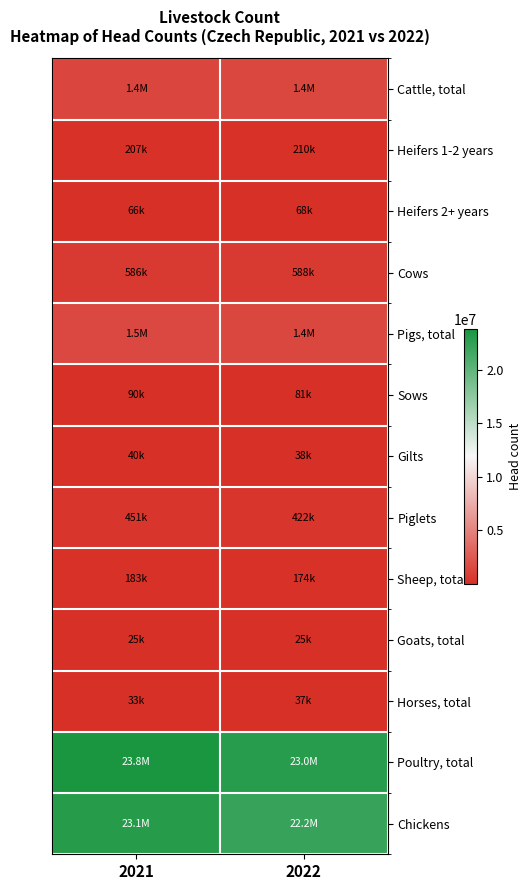

Reading right to left, list all the values displayed in this chart.

Cattle, total: 2022=1421254	2021=1406430
Heifers 1-2 years: 2022=209993	2021=207309
Heifers 2+ years: 2022=67877	2021=66299
Cows: 2022=587859	2021=585904
Pigs, total: 2022=1432824	2021=1518402
Sows: 2022=80756	2021=90477
Gilts: 2022=37773	2021=40421
Piglets: 2022=422449	2021=451057
Sheep, total: 2022=174196	2021=183145
Goats, total: 2022=24607	2021=25409
Horses, total: 2022=37087	2021=33213
Poultry, total: 2022=23026197	2021=23808531
Chickens: 2022=22193619	2021=23078836